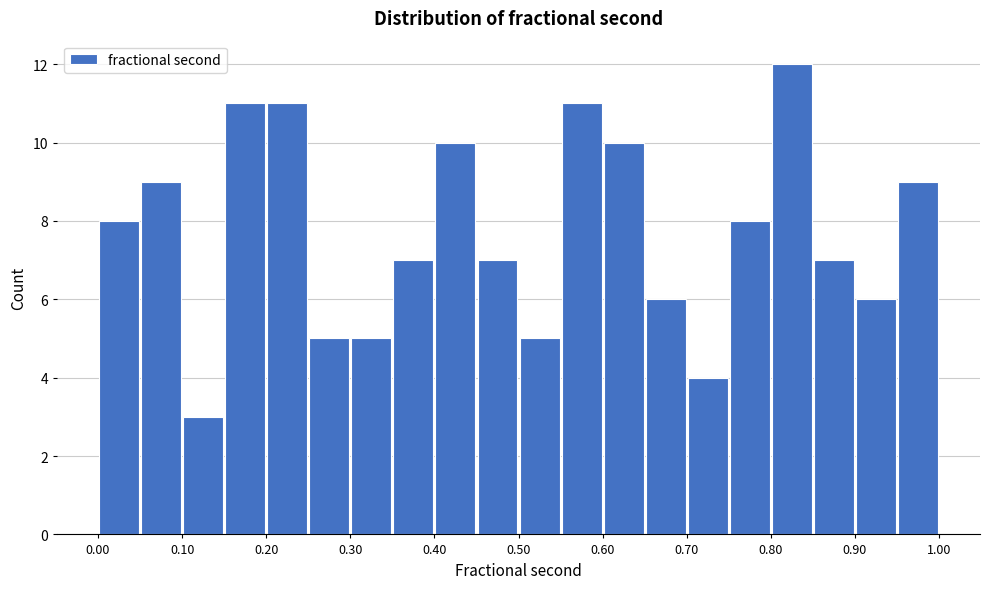

Reading left to right, list every bar in this chart as the range it spans on the x-axis followed by its height. The values are not printed on the chart, so give them approximately, as read against the axis.

0.00 to 0.05: 8
0.05 to 0.10: 9
0.10 to 0.15: 3
0.15 to 0.20: 11
0.20 to 0.25: 11
0.25 to 0.30: 5
0.30 to 0.35: 5
0.35 to 0.40: 7
0.40 to 0.45: 10
0.45 to 0.50: 7
0.50 to 0.55: 5
0.55 to 0.60: 11
0.60 to 0.65: 10
0.65 to 0.70: 6
0.70 to 0.75: 4
0.75 to 0.80: 8
0.80 to 0.85: 12
0.85 to 0.90: 7
0.90 to 0.95: 6
0.95 to 1.00: 9